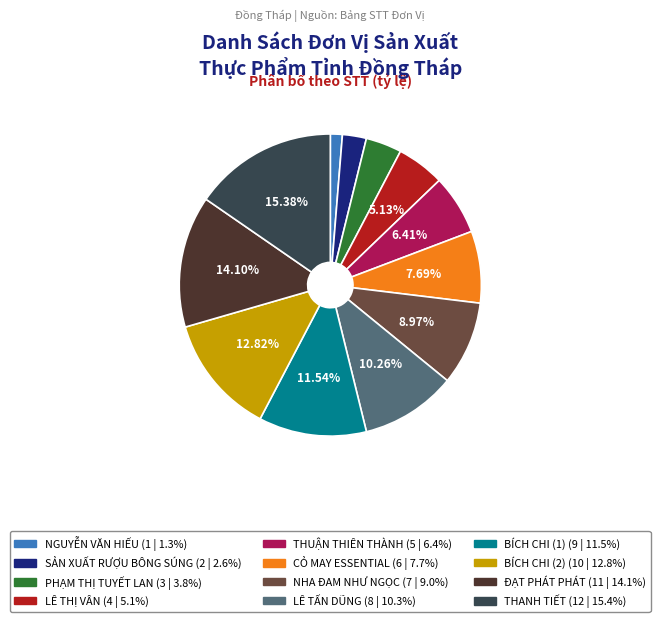

To the nearest percent, what portion does LÊ TẤN DŨNG represent?

10%